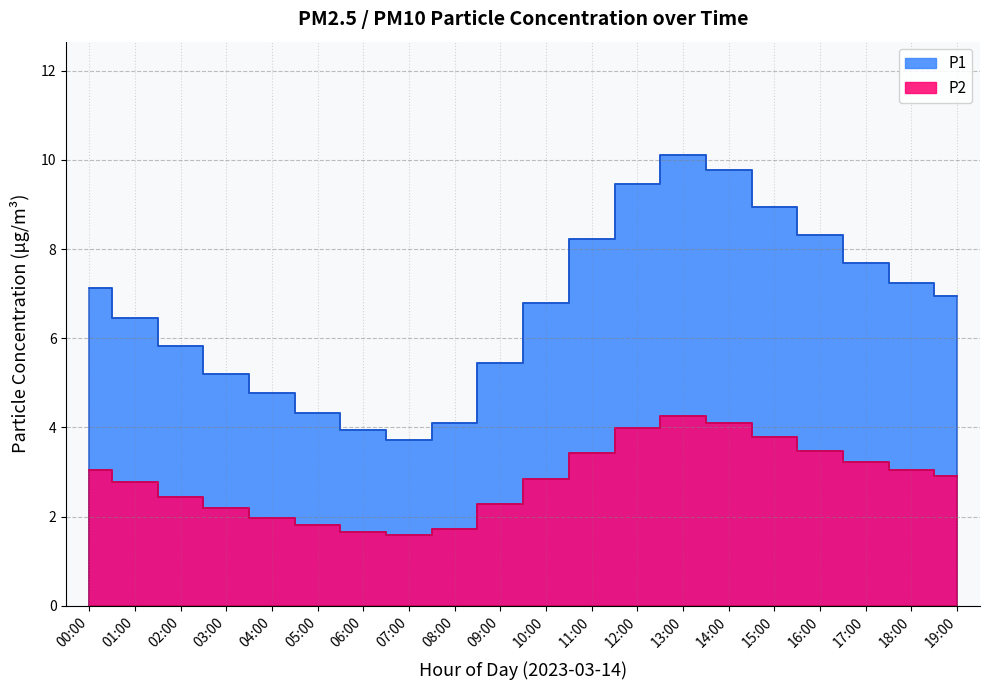

True or false: P1 has more than 0 interior local peaks.

True